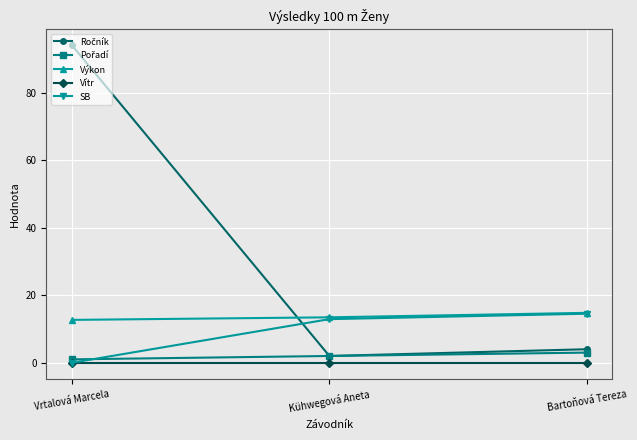

What is the lowest value of the Výkon series?

12.7